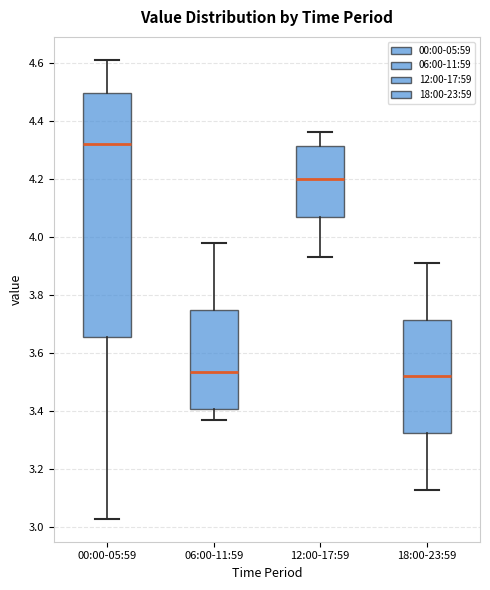

Reading left to right, transcribe this box plot: for each box, give where its median line is, the range the box spans, and where its two whiskers end, as read against the y-axis. The values are not printed on the chart, so give them approximately, as read against the axis.

00:00-05:59: median 4.32, box 3.66 to 4.50, whiskers 3.04 to 4.62
06:00-11:59: median 3.54, box 3.40 to 3.74, whiskers 3.38 to 3.98
12:00-17:59: median 4.20, box 4.06 to 4.32, whiskers 3.94 to 4.36
18:00-23:59: median 3.52, box 3.32 to 3.72, whiskers 3.14 to 3.92